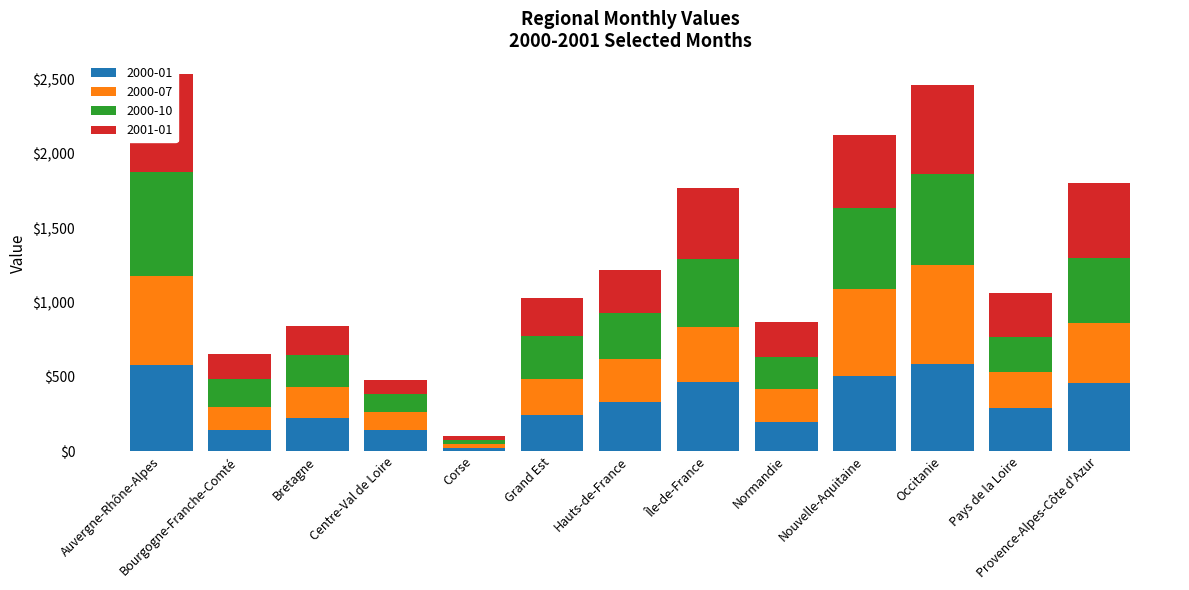

Is it true that 2001-01 equals 28 at Corse?

True